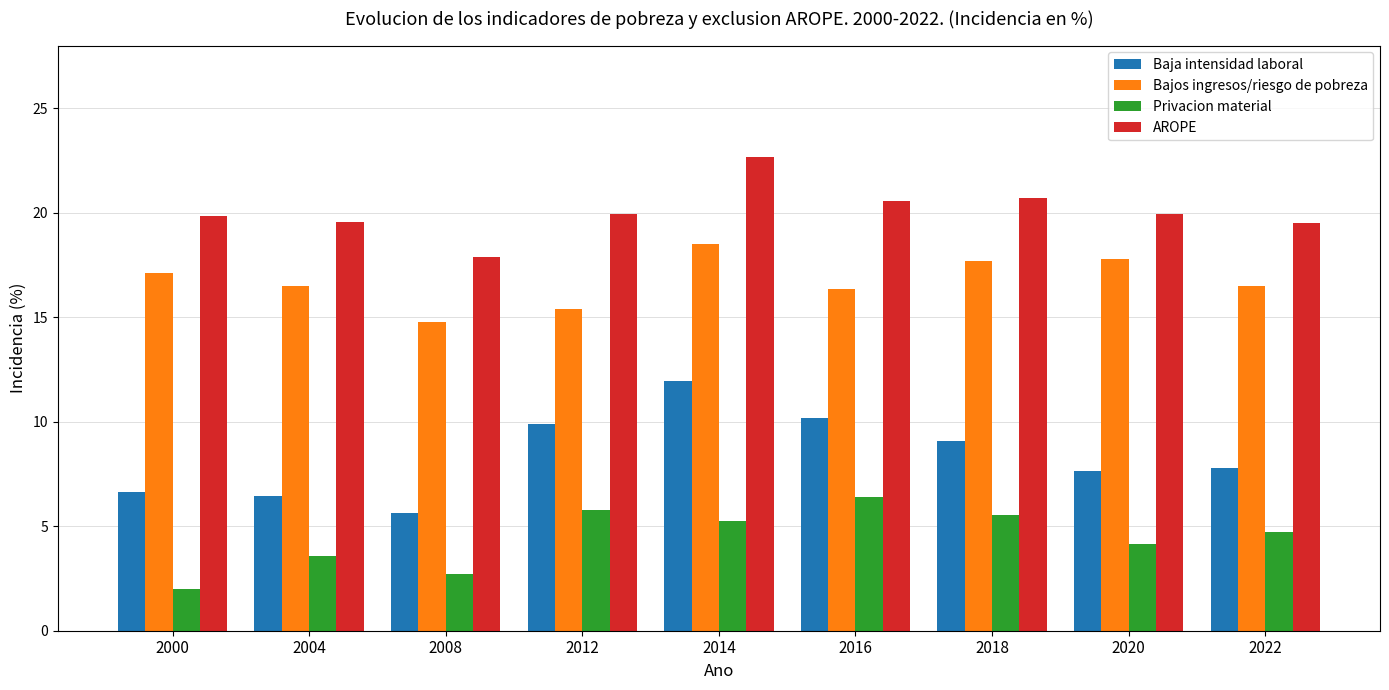

What is the total value across all series at 2016?

53.5